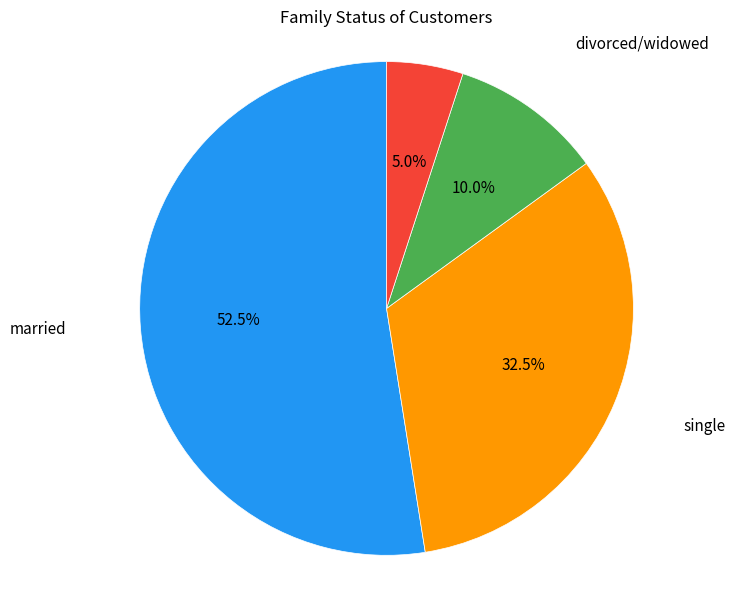

Is there any slice that represents more than half of the pie?

Yes